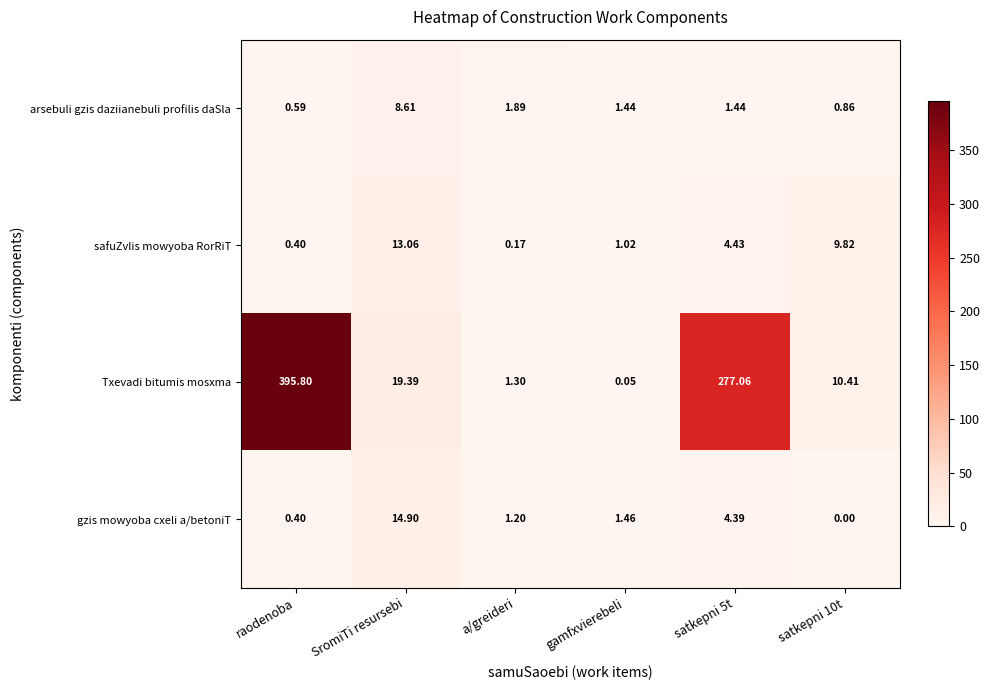

Rank the series at satkepni 10t from lowest to highest value.

gzis mowyoba cxeli a/betoniT, arsebuli gzis daziianebuli profilis daSla, safuZvlis mowyoba RorRiT, Txevadi bitumis mosxma